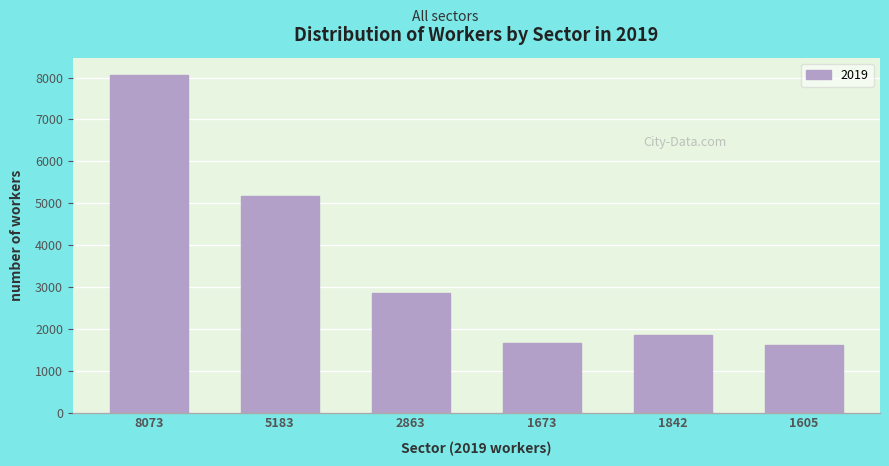

Reading left to right, transcribe all the data shown in this chart.

8073=8073	5183=5183	2863=2863	1673=1673	1842=1842	1605=1605